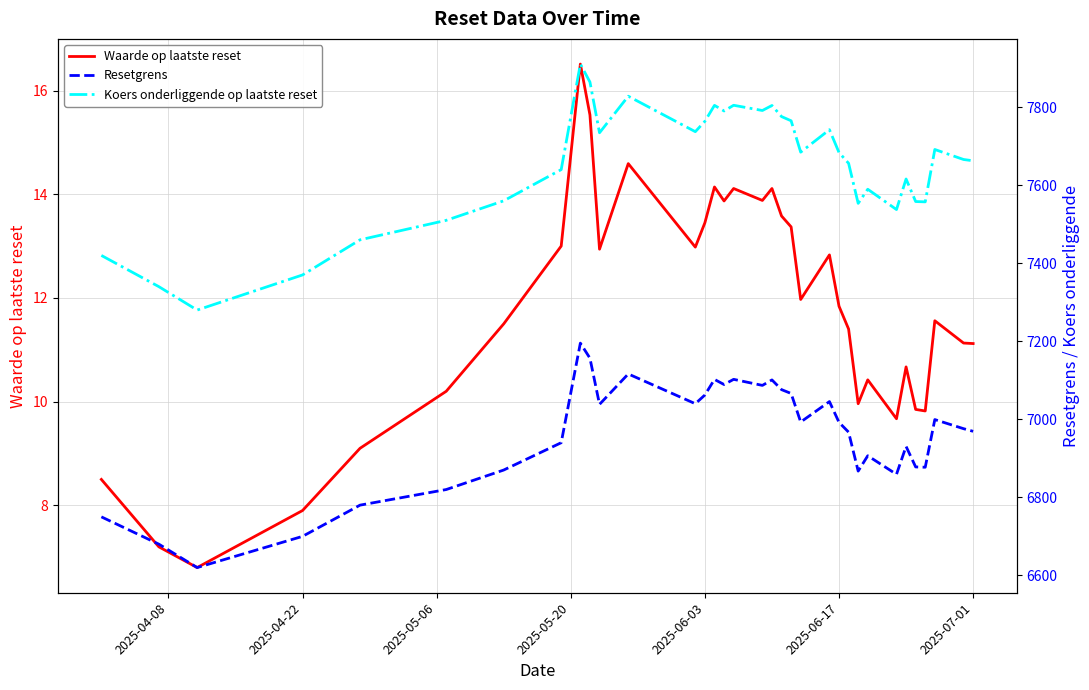

In Resetgrens, how many points are lower than both neighbors (excluding endpoints)?

9